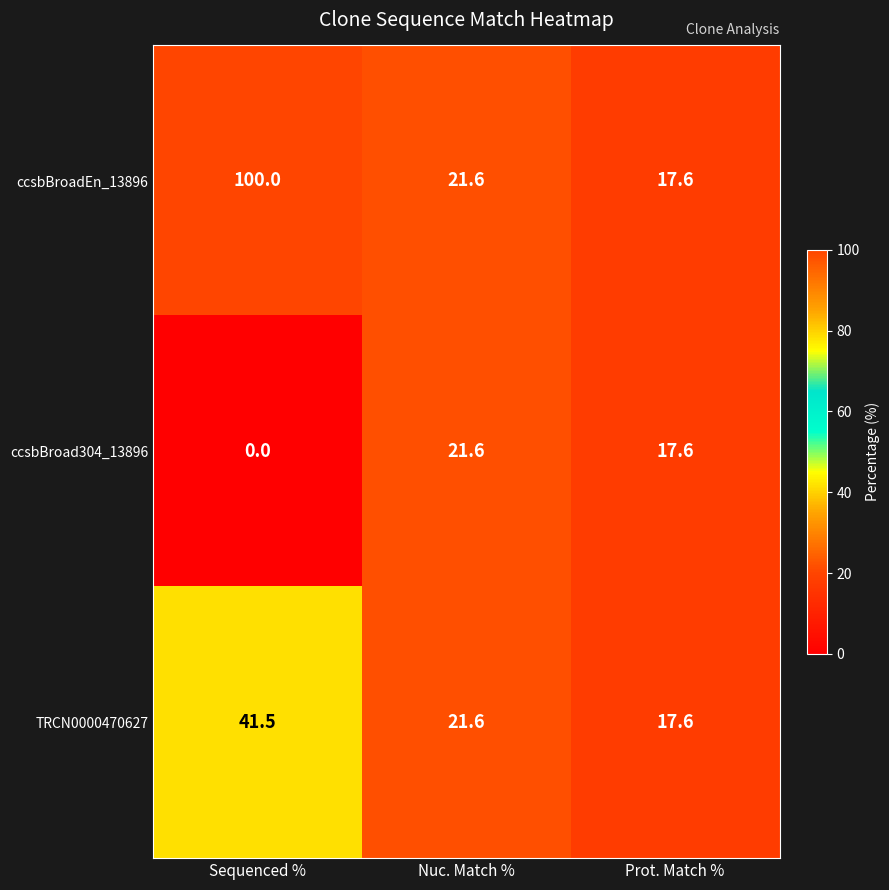

Where is ccsbBroad304_13896 nearest to the value 10?

Prot. Match %